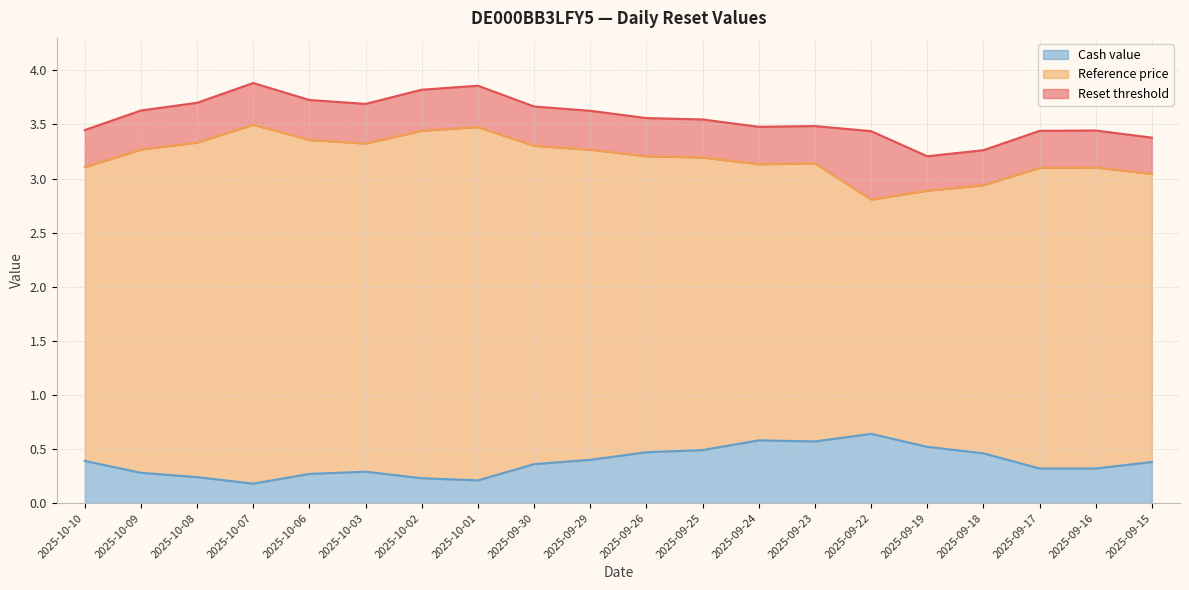

True or false: Cash value has more than 1 interior local peaks.

True